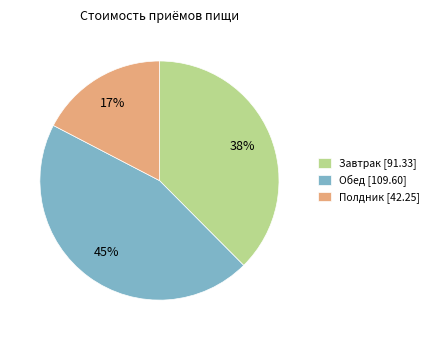

Which slice is the smallest?

Полдник